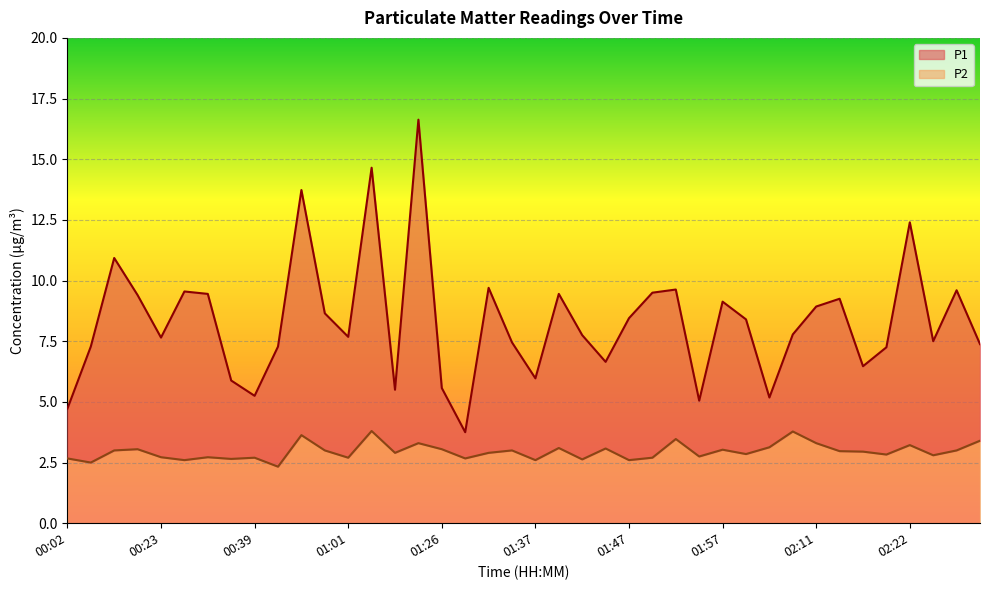

Which series has the largest total across all categories?

P1 line